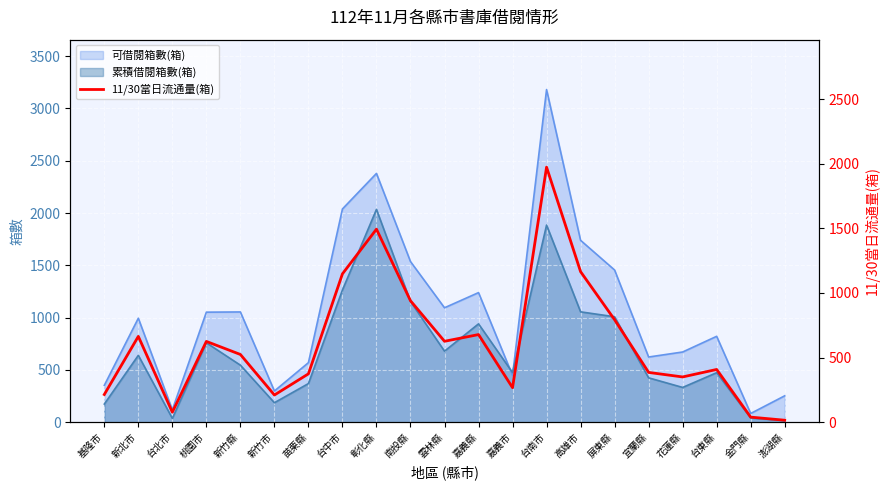

The value of 可借閱箱數(箱) at 南投縣 is 1536. True or false?

True